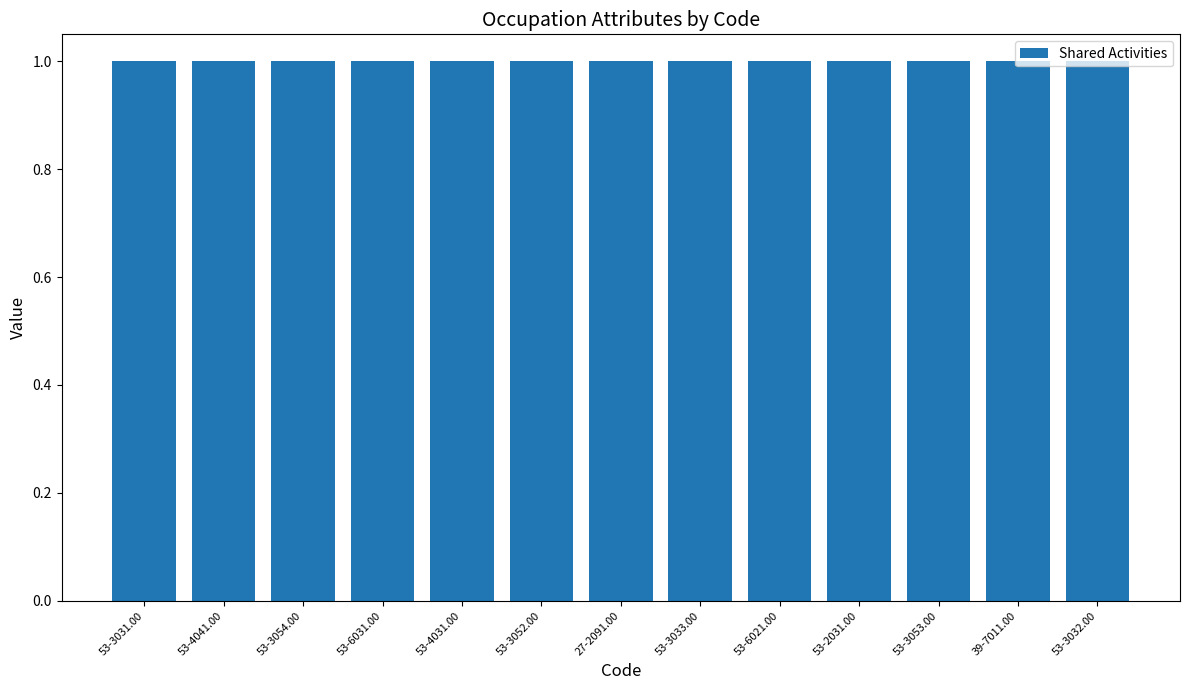

The Similar Activities series shows 0 at 53-6031.00. True or false?

False